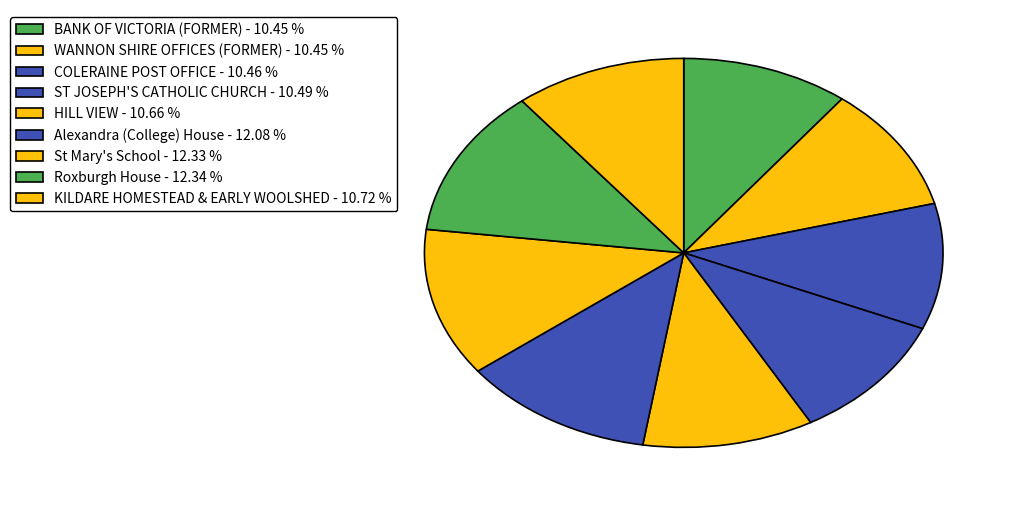

Count the number of slices in the pie.

9